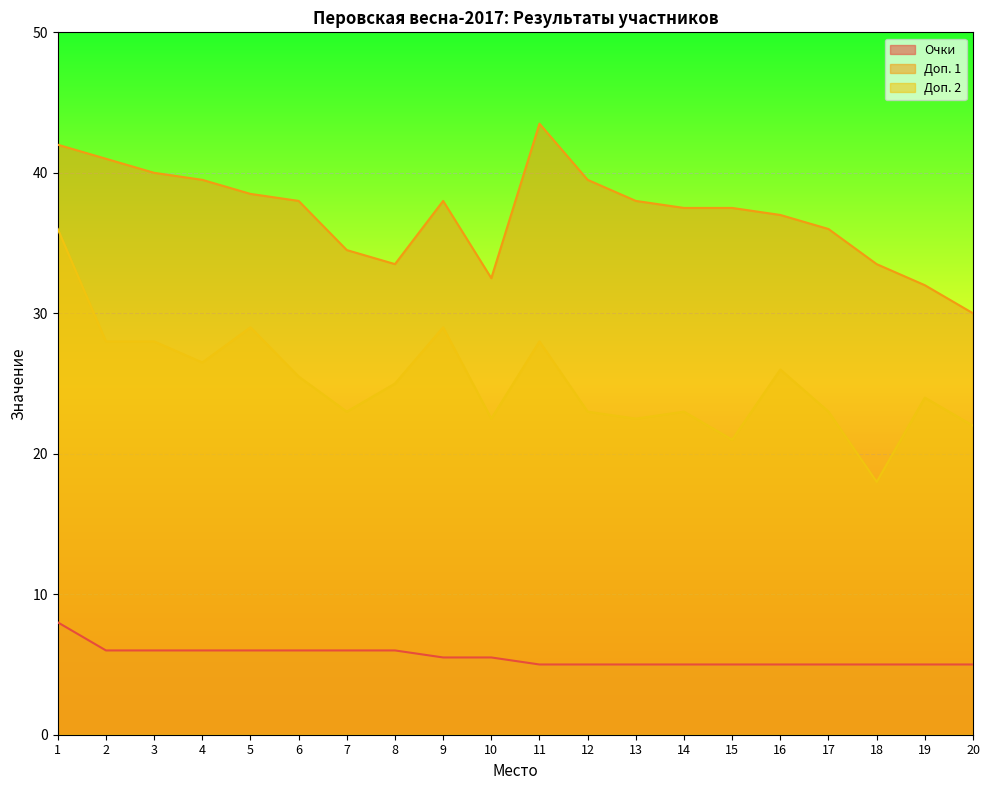

At which label does Доп. 1 first exceed 38?

1